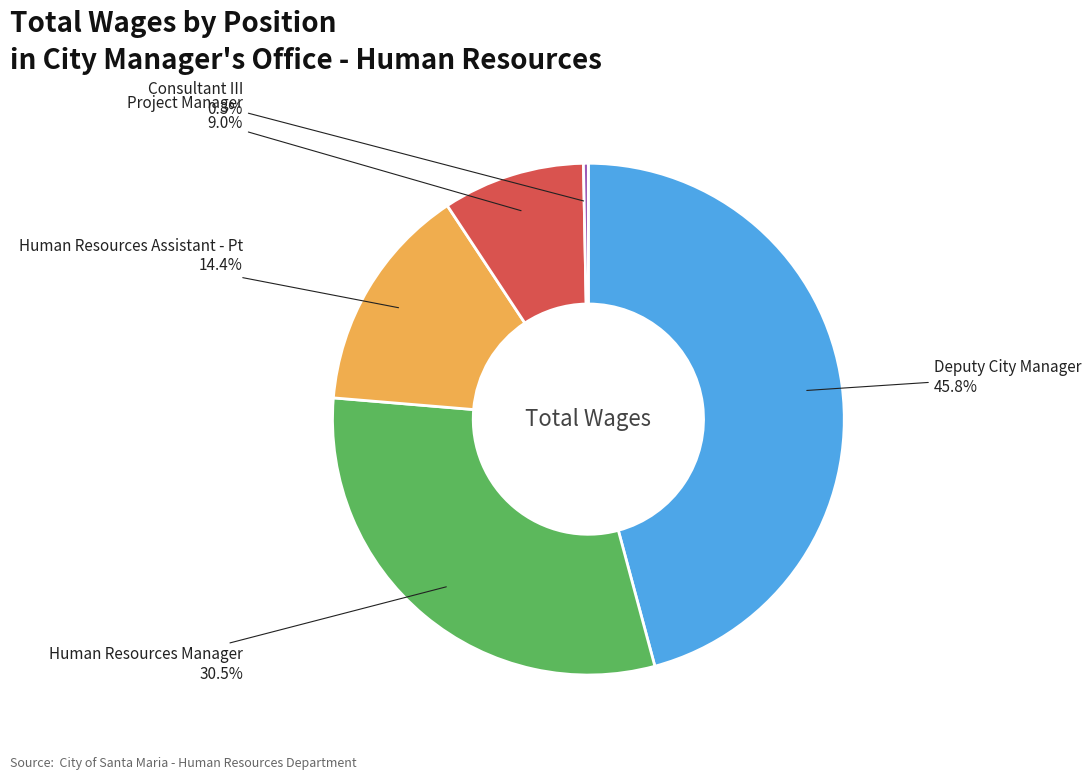

Does any single category account for the majority?

No